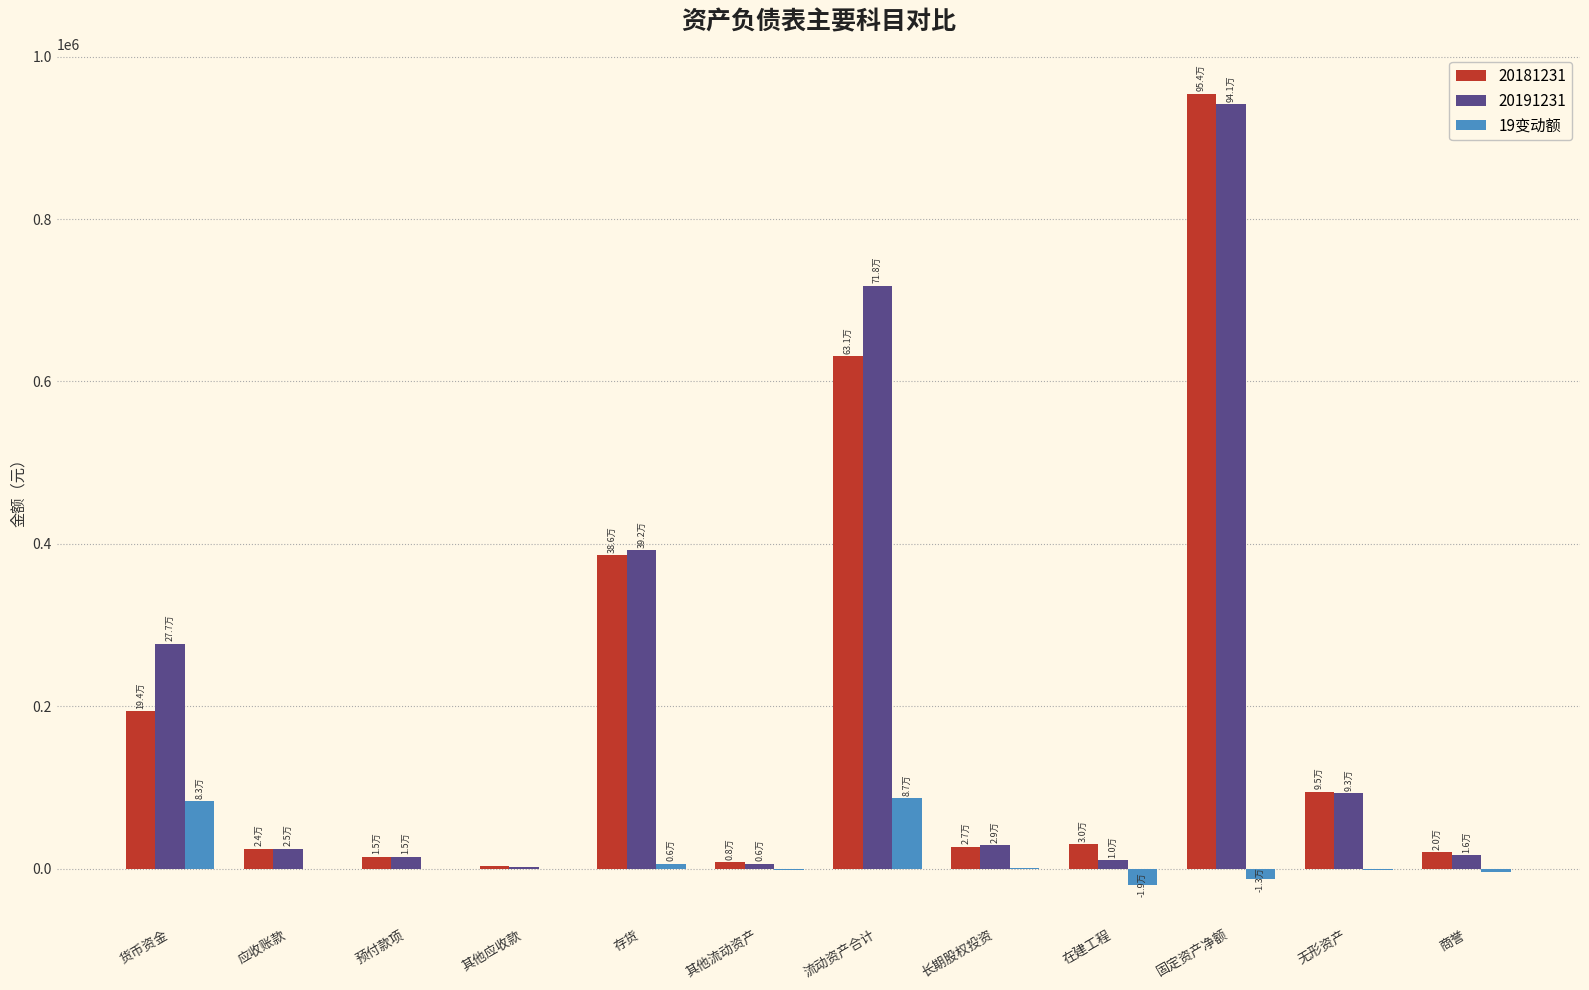

The value of 20191231 at 存货 is 574504.7. True or false?

False